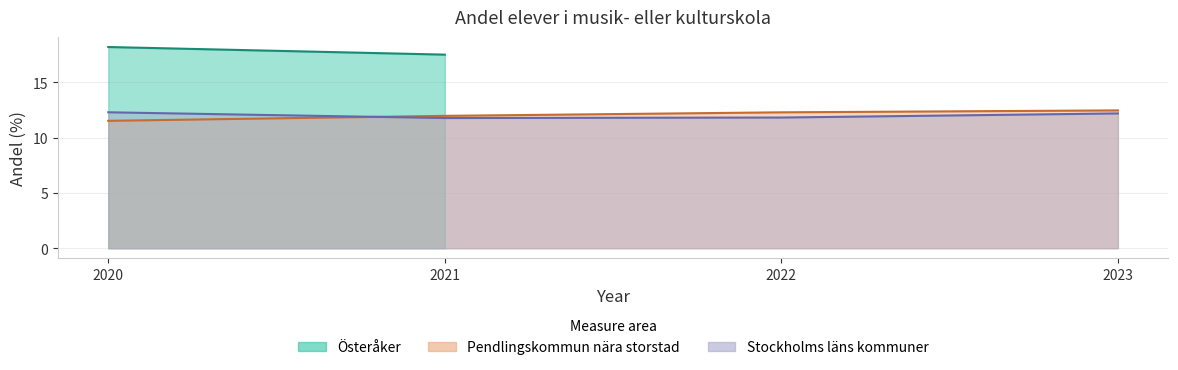

What is the value of the Stockholms läns kommuner (ovägt medel) point at the 1st from the left?

12.3